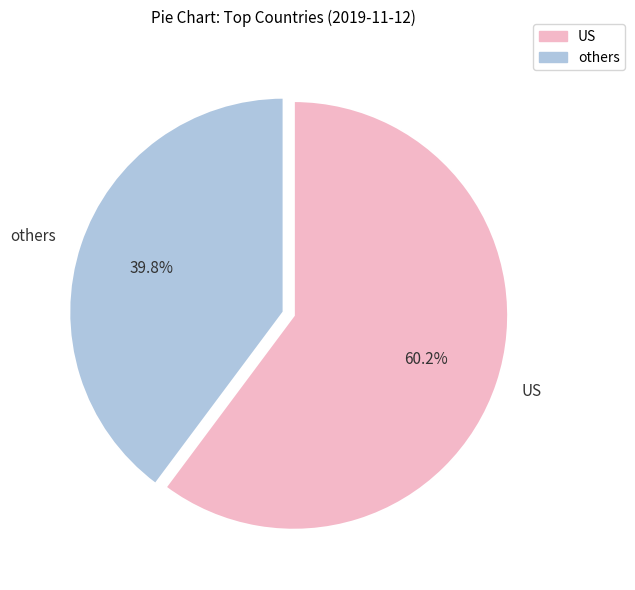

Do US and others together represent more than half of the pie?

Yes